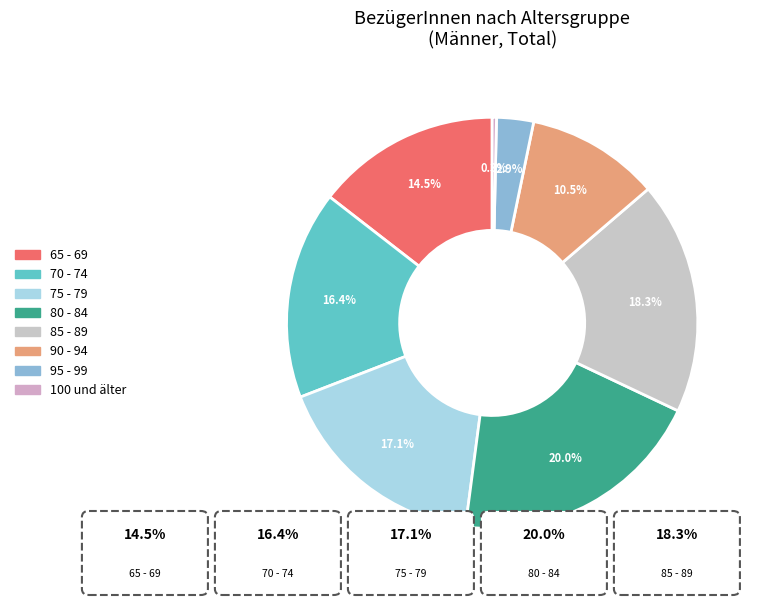

Combined, what portion of the pie is 85 - 89 and 75 - 79?

35.4%